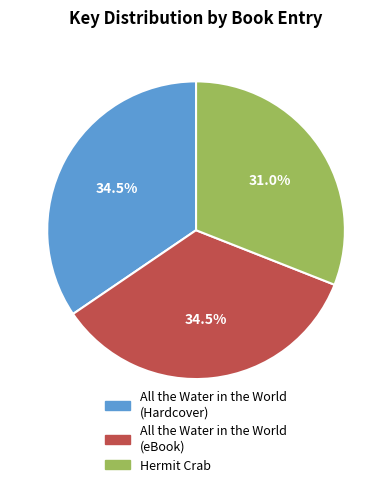

Which category has the smallest portion of the pie?

Hermit Crab